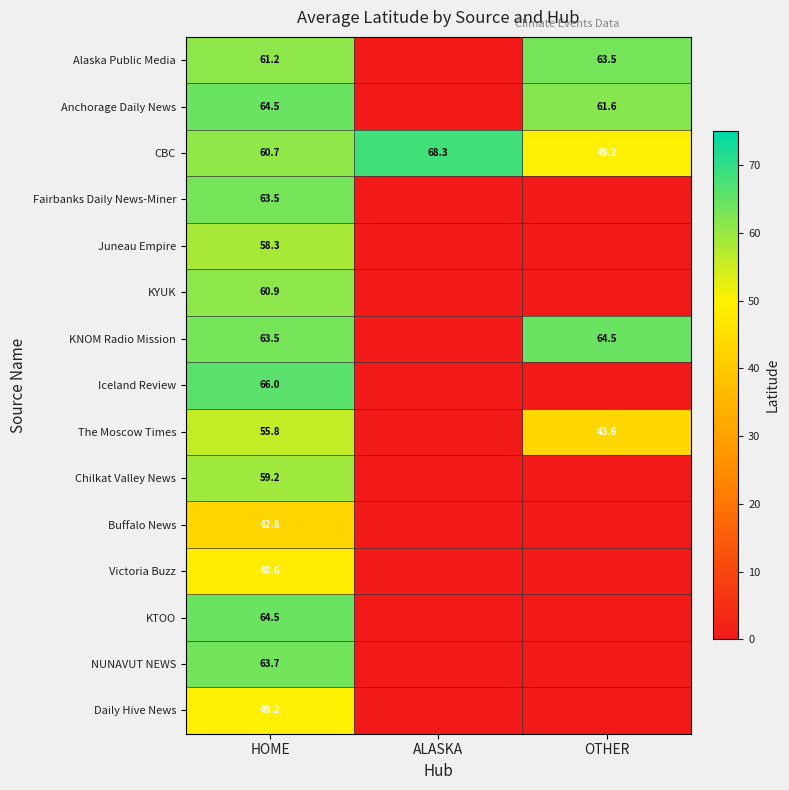

At which label does CBC first exceed 60?

HOME